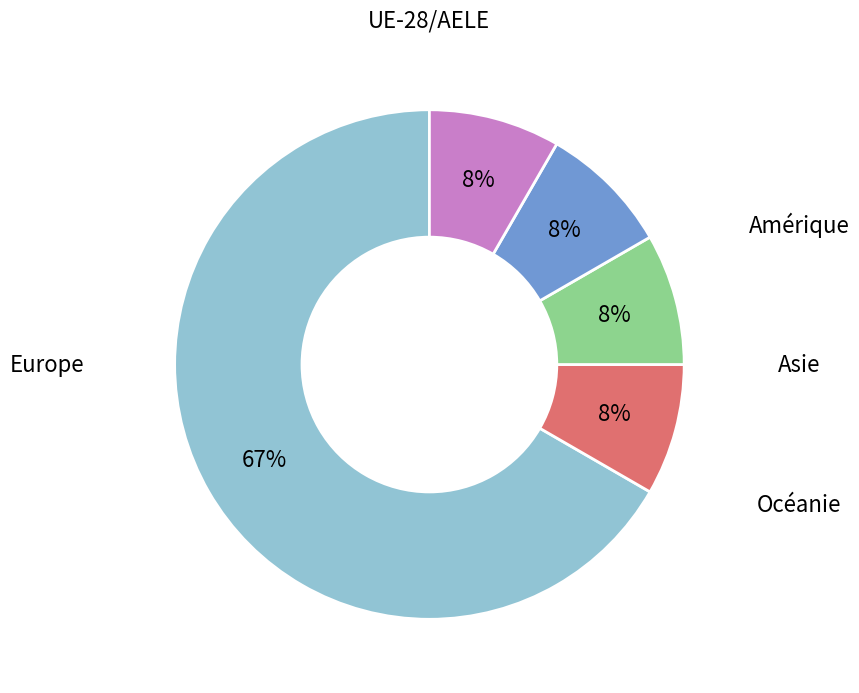

Combined, what portion of the pie is Océanie and Asie?

16.7%